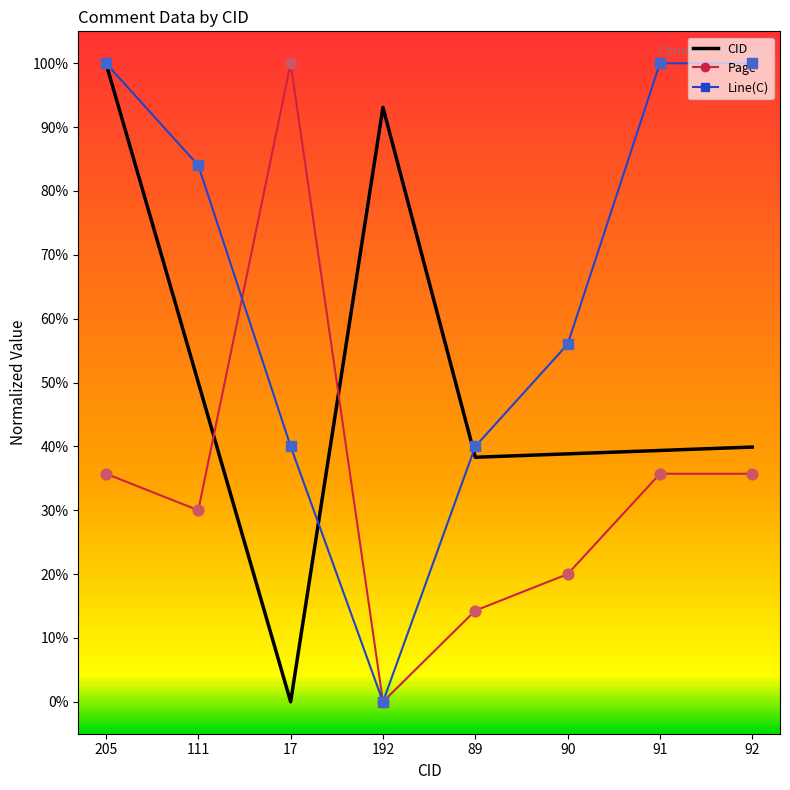

At which category is the sum across all series the highest?

205